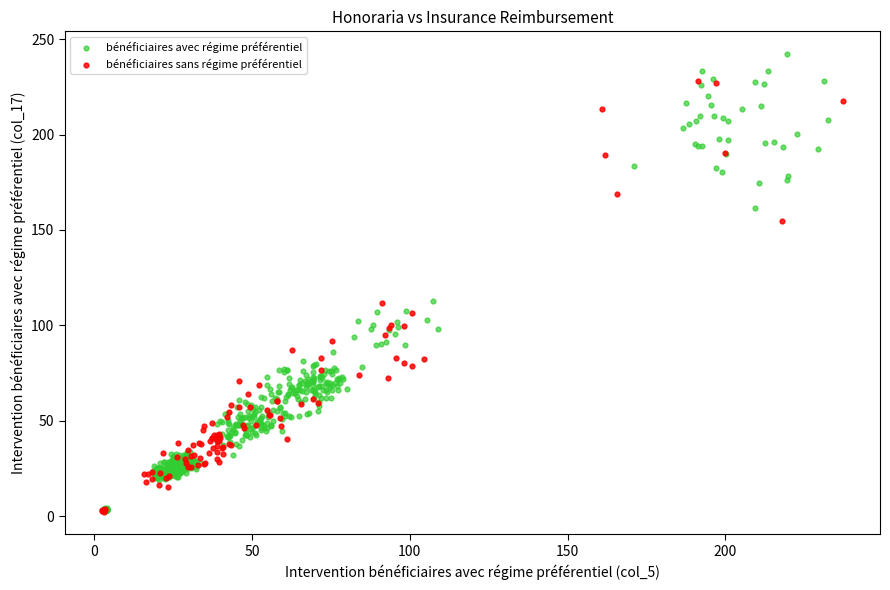

Which series contains the highest Y value?

bénéficiaires avec régime préférentiel